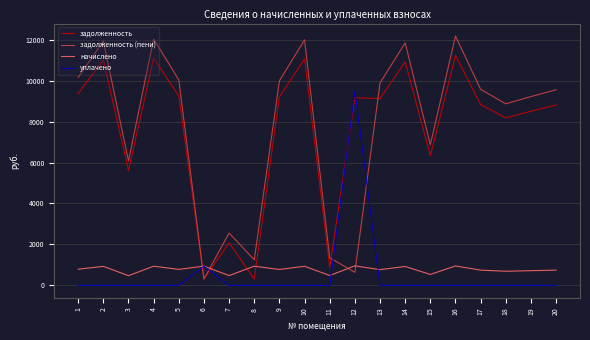

Which series ends up on top after the final intersection of задолженность (пени) and задолженность?

задолженность (пени)